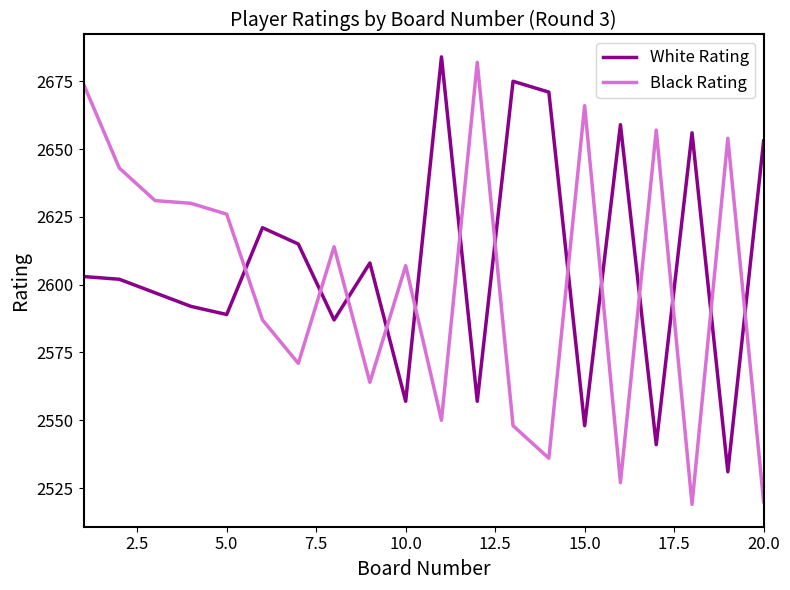

What is the sum of all White Rating values?

52146